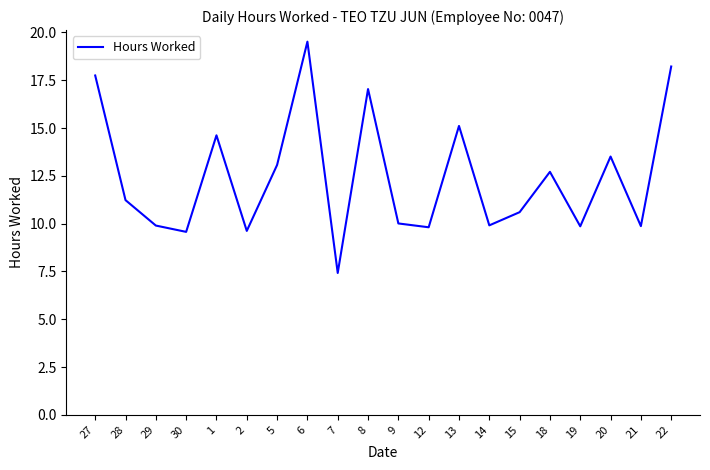

The chart shows a value of 25.5 at 8. True or false?

False